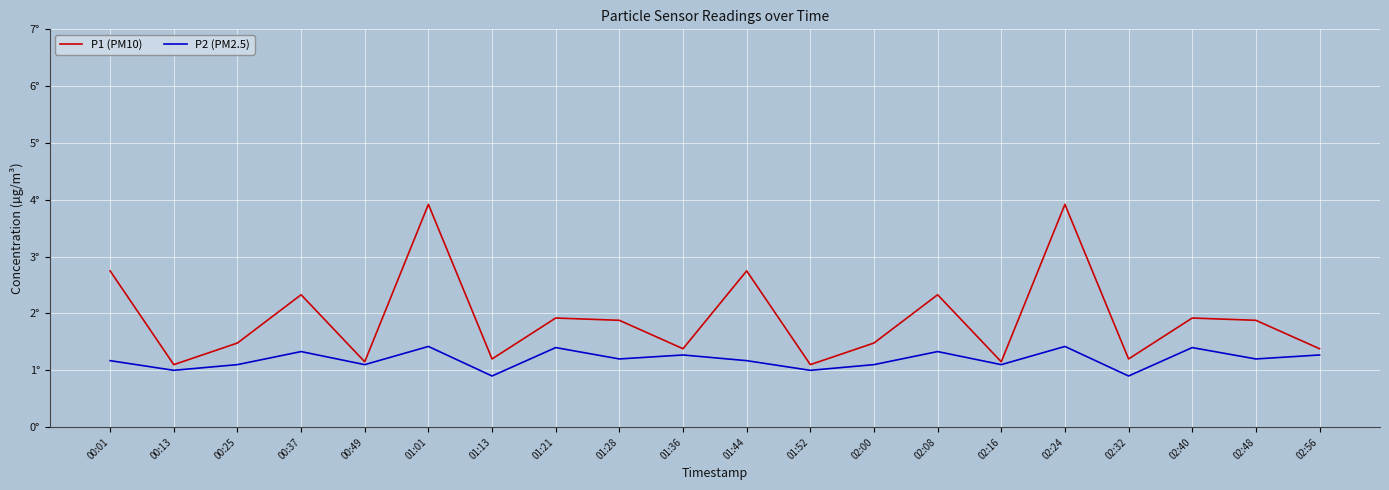

How many interior local peaks does the P1 (PM10) series have?

7